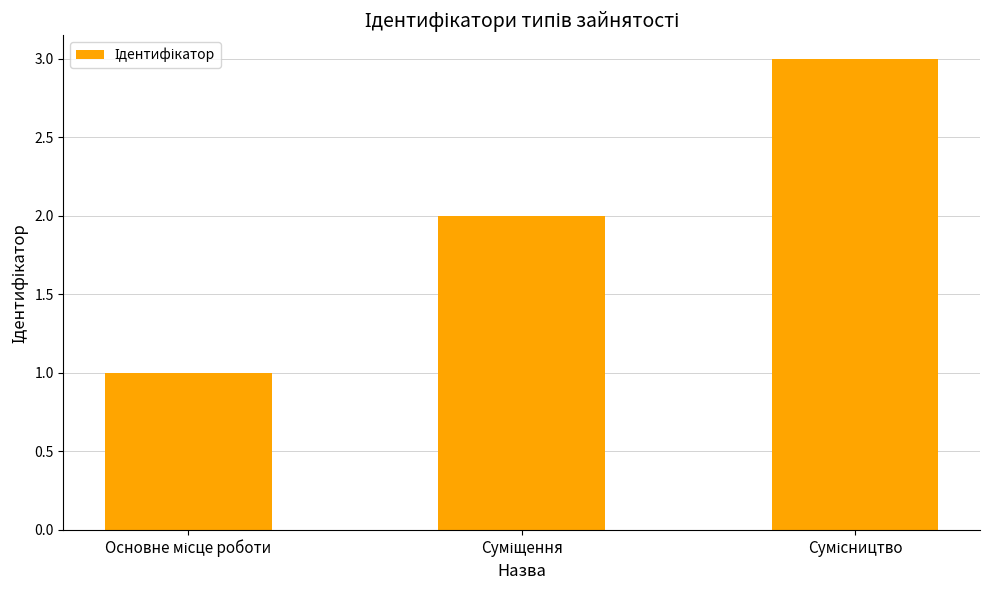

What is the sum of all values?

6